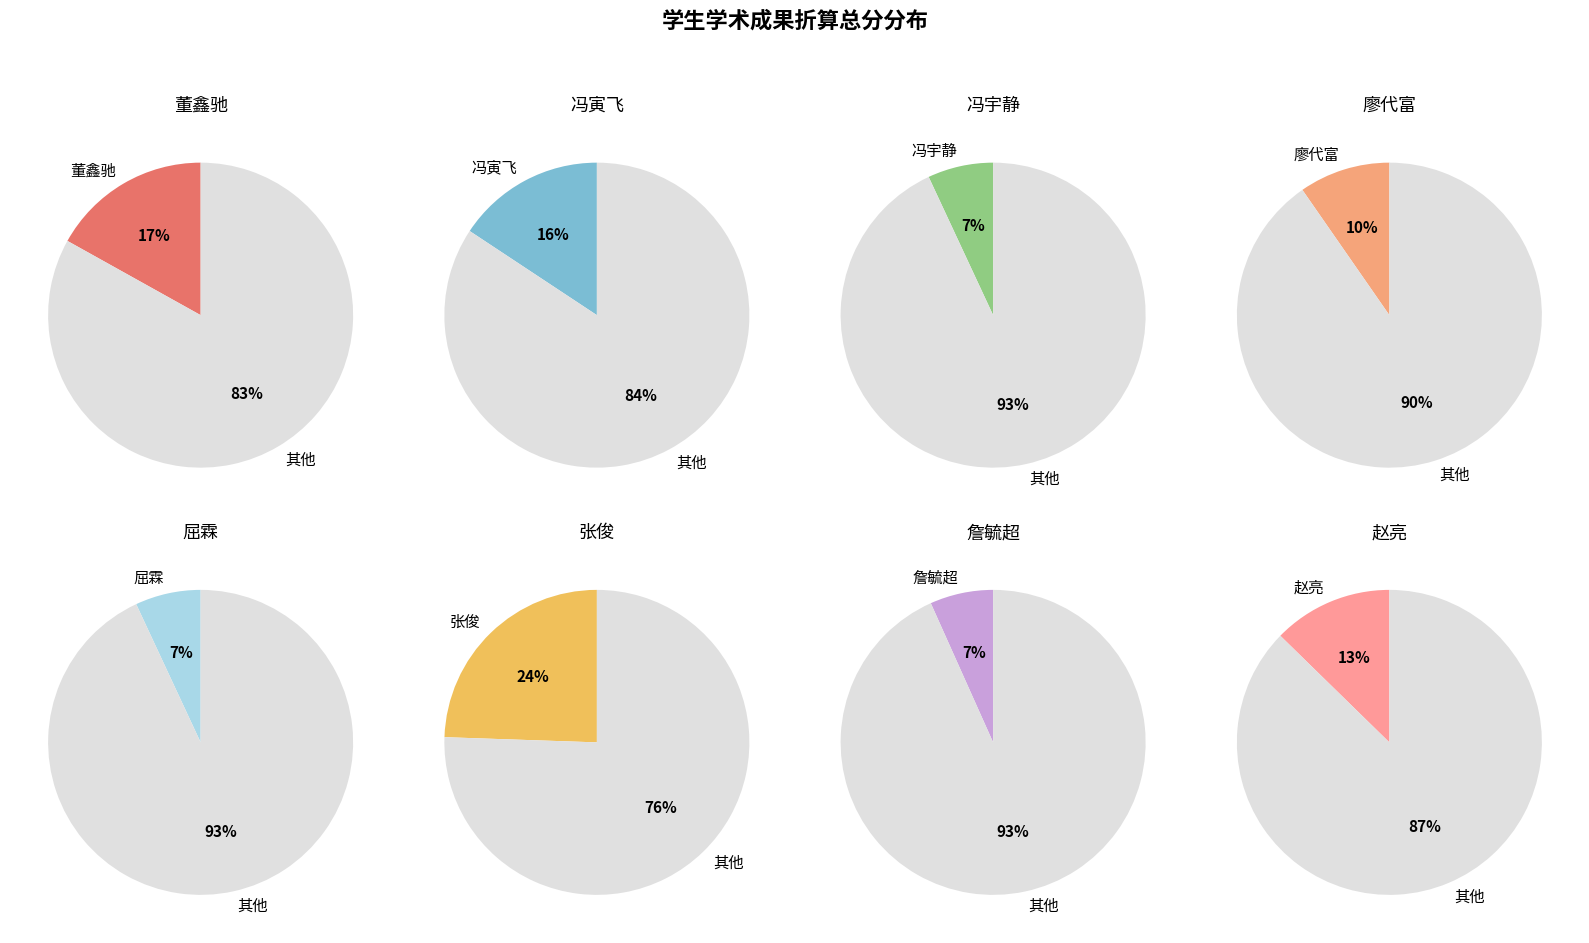

Which has a higher value, 赵亮 or 詹毓超?

赵亮